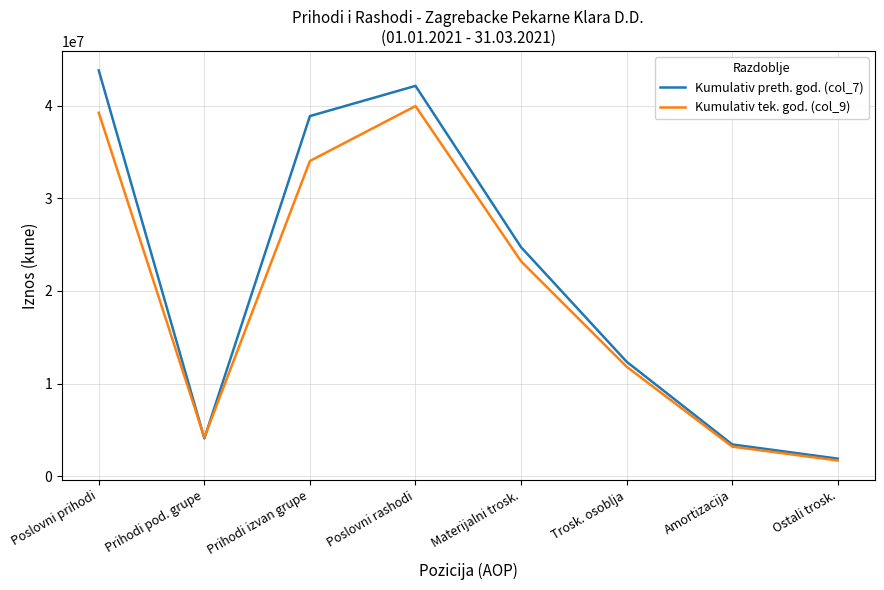

Where is Kumulativ tek. god. (col_9) nearest to the value 20831814?

Materijalni trosk.